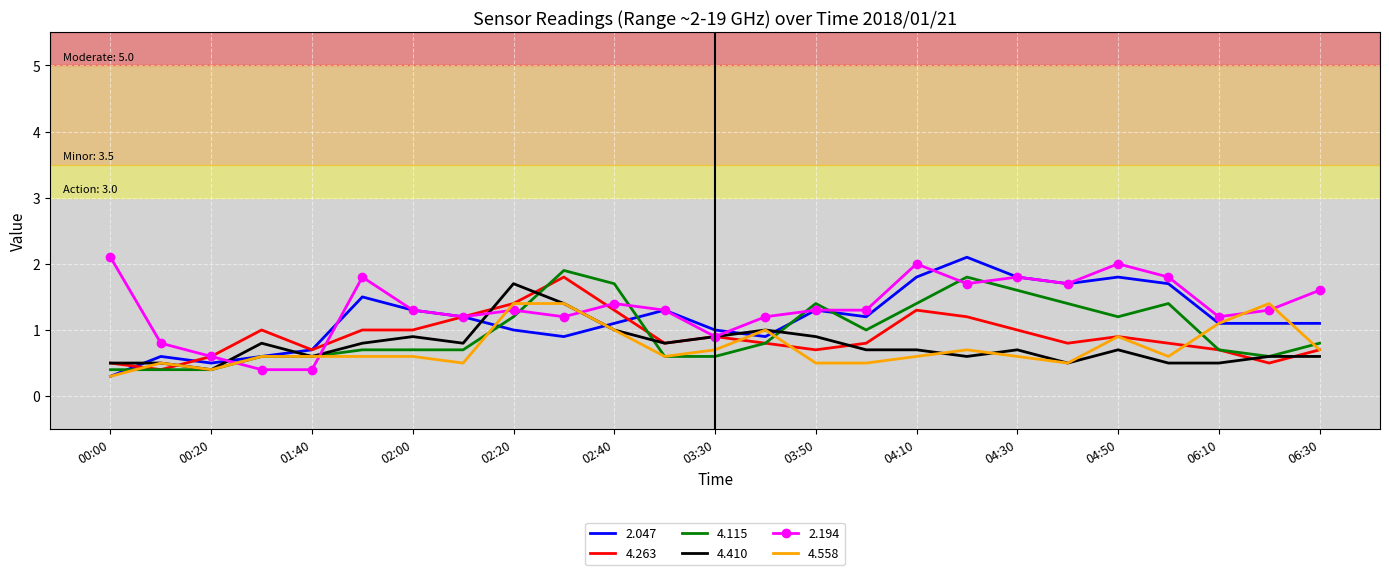

What is the highest value of the 4.558 series?

1.4